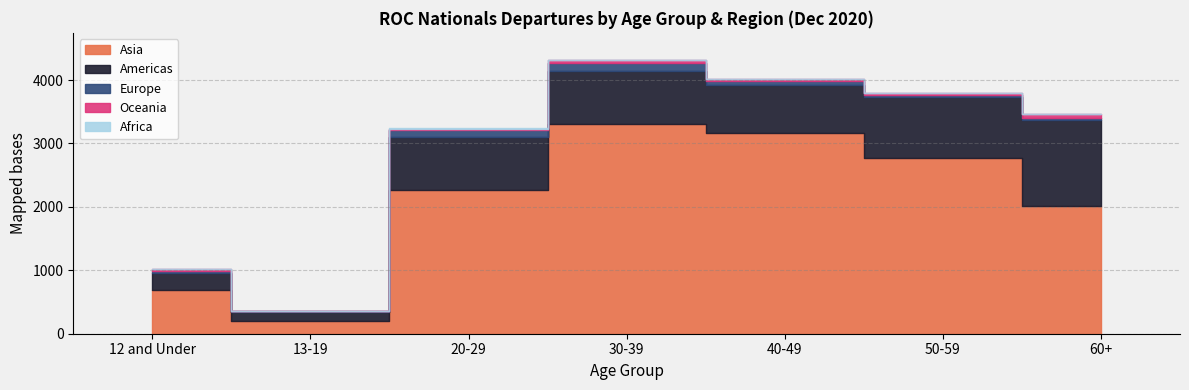

What is the label of the 6th point from the left?

50-59